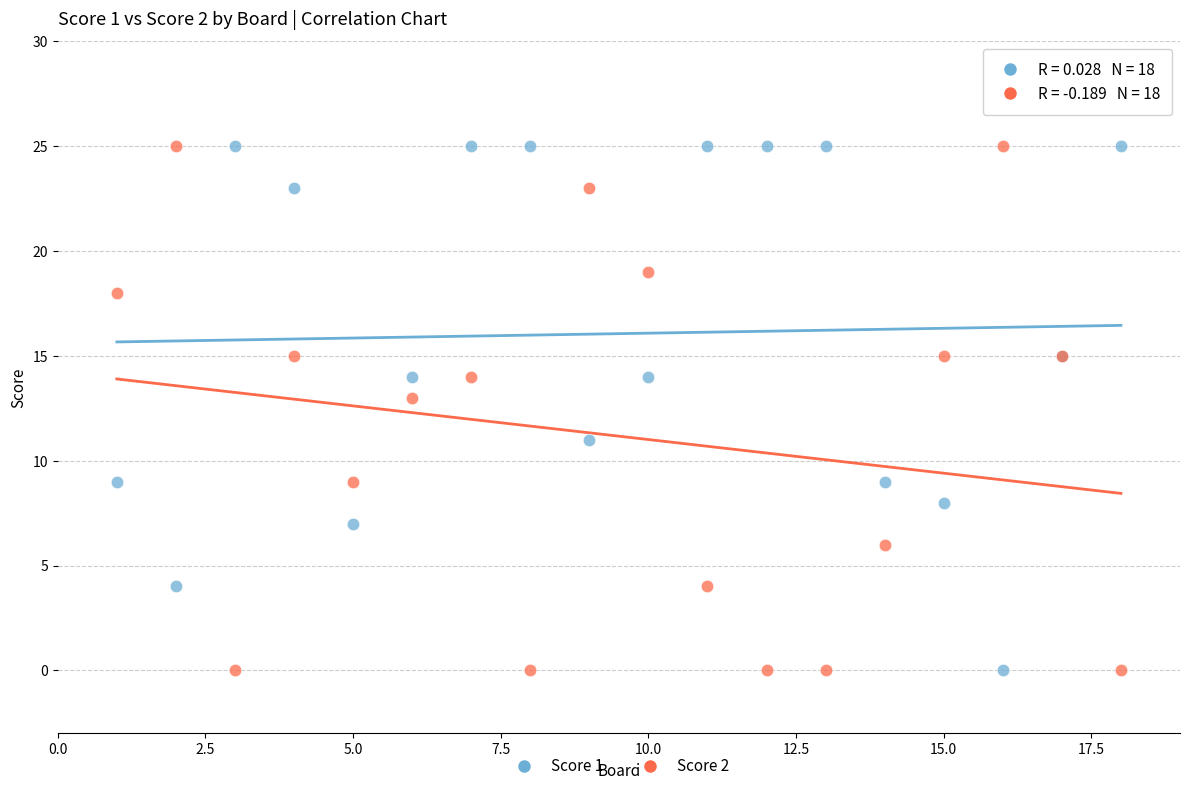

What is the X range (max minus min) for the scatter plot?

17